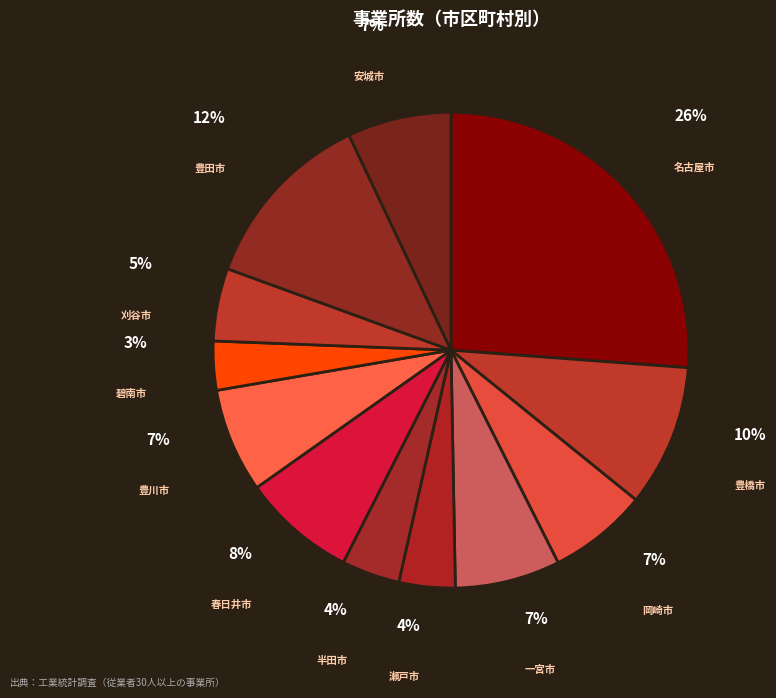

Between 安城市 and 豊橋市, which is larger?

豊橋市